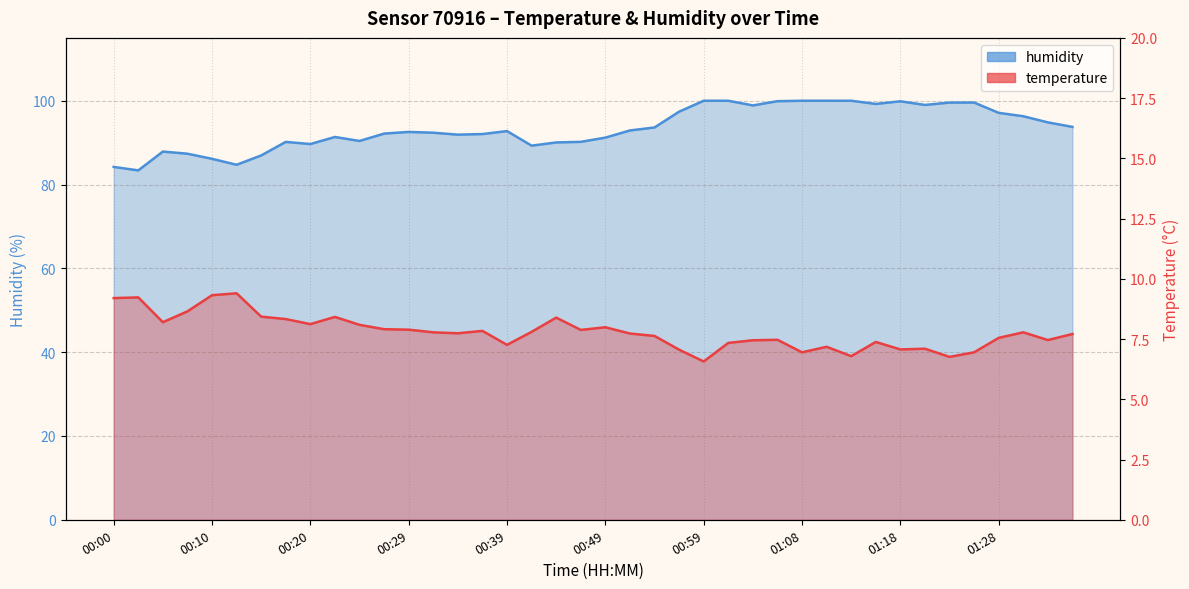

How many lines are shown in the chart?

2